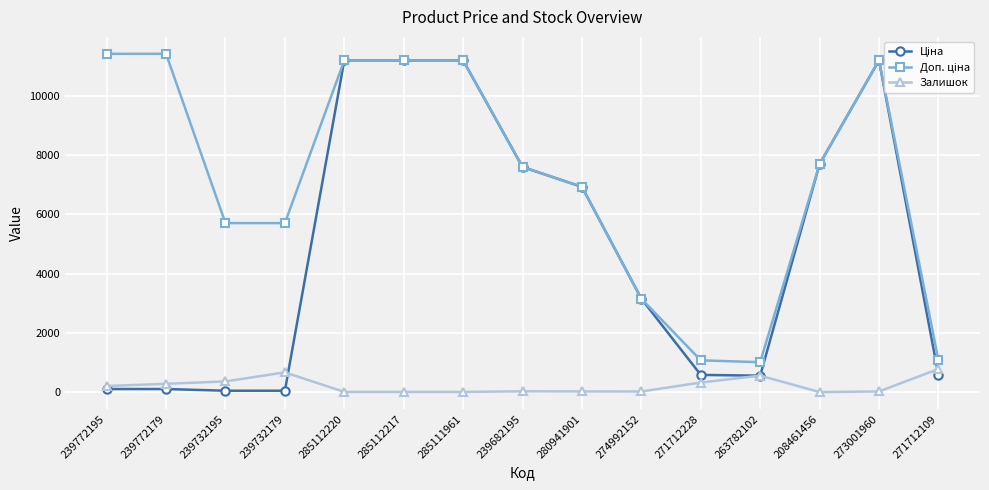

What is the spread (max minus min) of values at 271712109?

491.7